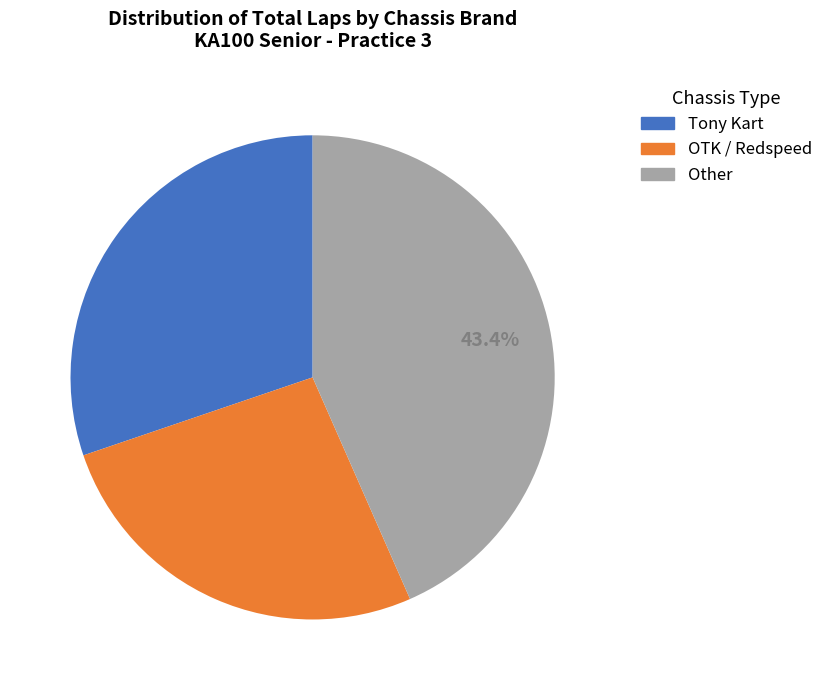

Is there any slice that represents more than half of the pie?

No